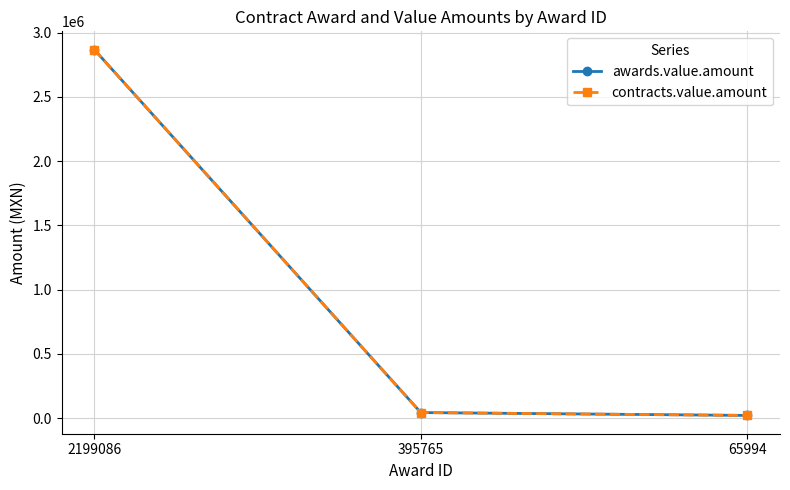

Is this an area chart (filled region under the line)?

No